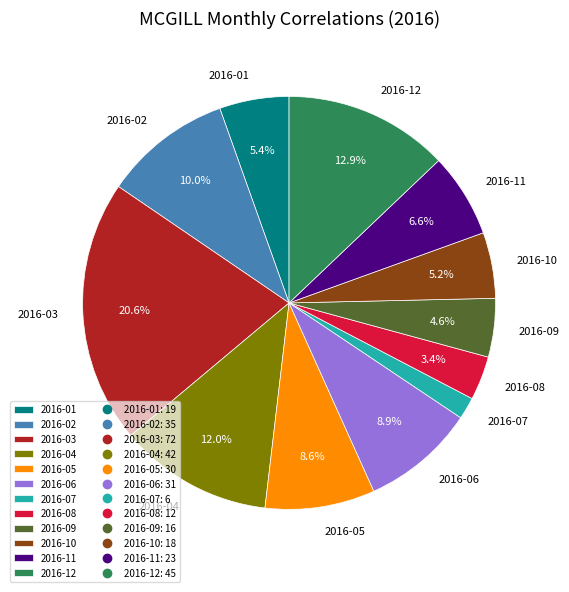

What is the total percentage of 2016-12 and 2016-08?

16.3%